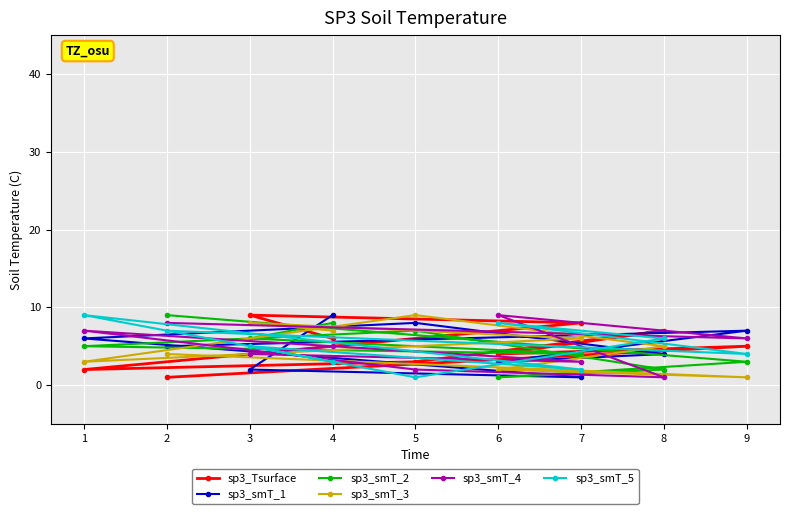

True or false: sp3_smT_4 has more than 2 interior local peaks.

False